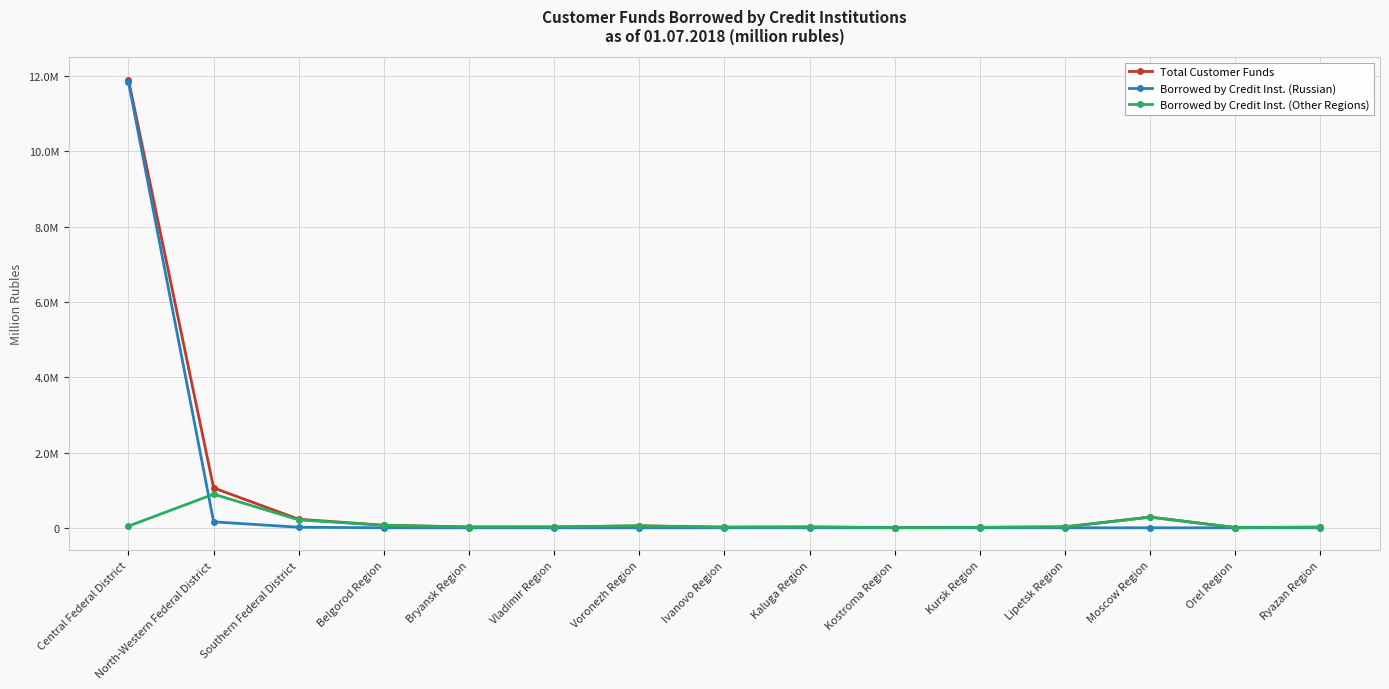

Which series has the largest total across all categories?

Total Customer Funds